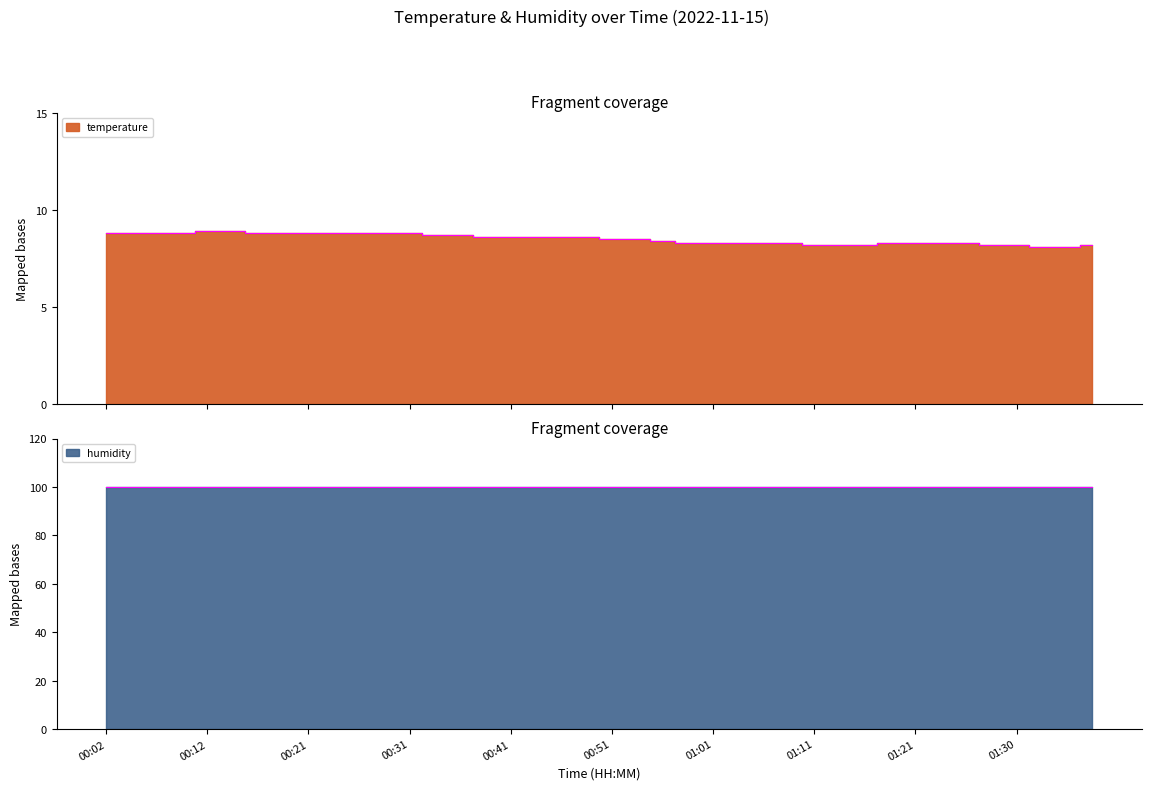

Rank the categories by value from lowest to highest.

01:33, 01:35, 01:11, 01:13, 01:16, 01:28, 01:30, 01:38, 00:58, 01:01, 01:03, 01:06, 01:08, 01:18, 01:21, 01:23, 01:26, 00:56, 00:51, 00:53, 00:39, 00:41, 00:44, 00:46, 00:49, 00:34, 00:36, 00:02, 00:04, 00:07, 00:09, 00:17, 00:19, 00:21, 00:24, 00:26, 00:29, 00:31, 00:12, 00:14